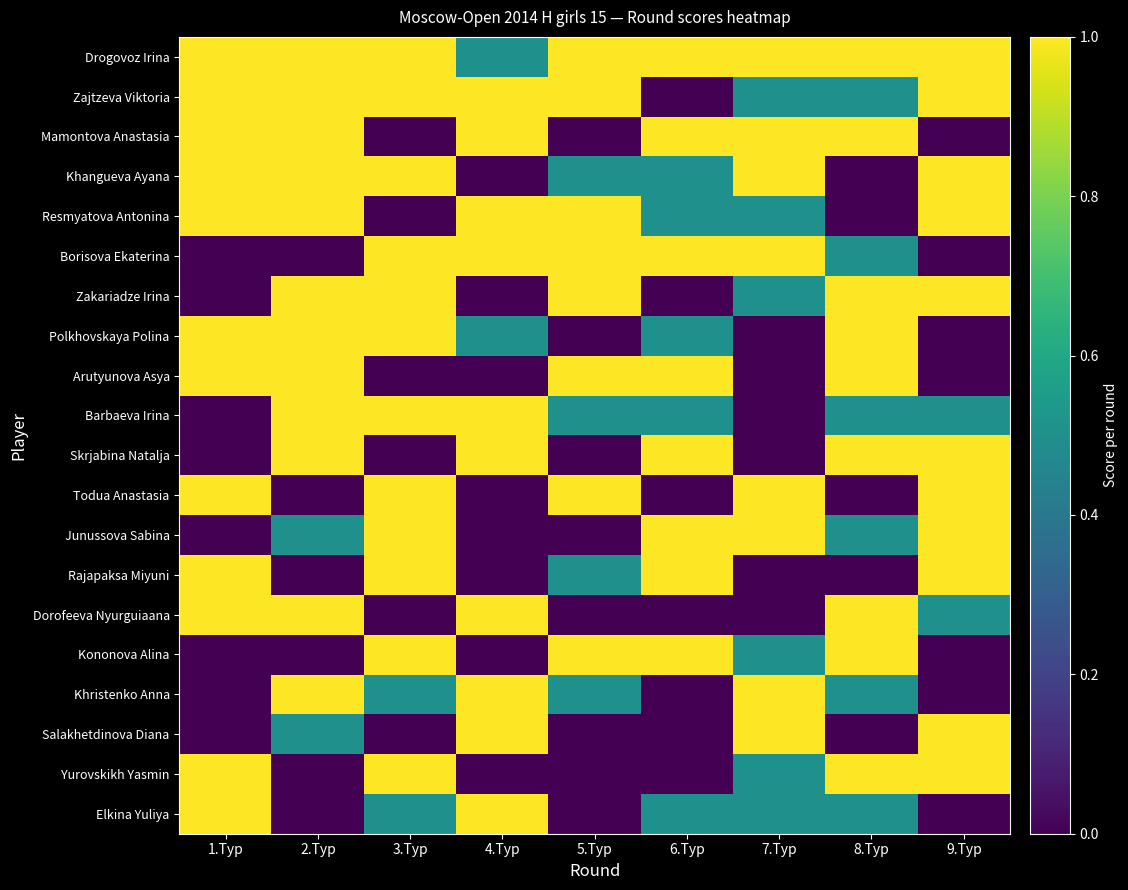

At 7.Тур, list the series in order from largest to smallest.

Drogovoz Irina, Mamontova Anastasia, Khangueva Ayana, Borisova Ekaterina, Todua Anastasia, Junussova Sabina, Khristenko Anna, Salakhetdinova Diana, Zajtzeva Viktoria, Resmyatova Antonina, Zakariadze Irina, Kononova Alina, Yurovskikh Yasmin, Elkina Yuliya, Polkhovskaya Polina, Arutyunova Asya, Barbaeva Irina, Skrjabina Natalja, Rajapaksa Miyuni, Dorofeeva Nyurguiaana